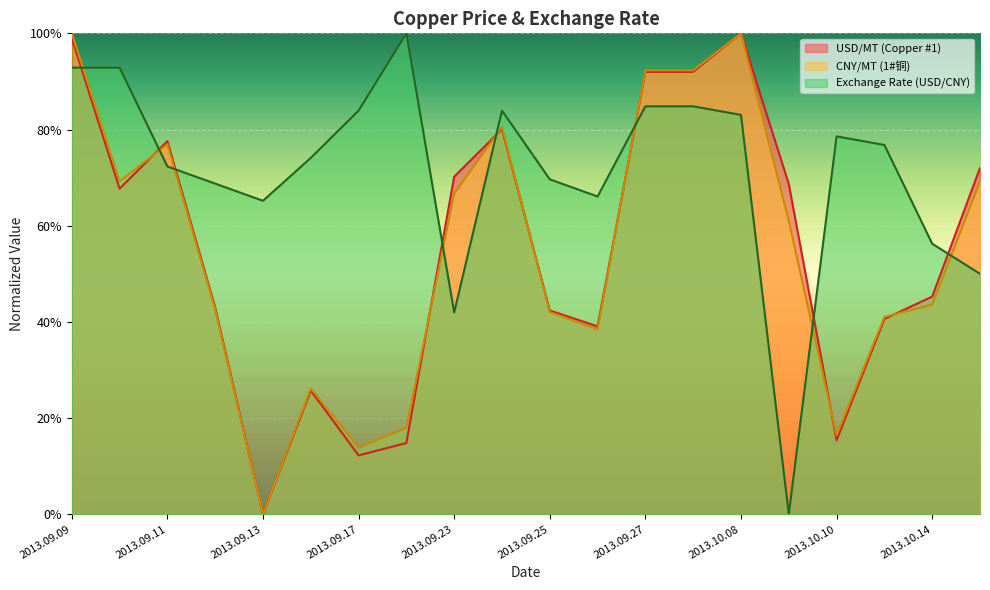

List the series in order of their peak value, highest first.

USD/MT (Copper #1), CNY/MT (1#铜), Exchange Rate (USD/CNY)